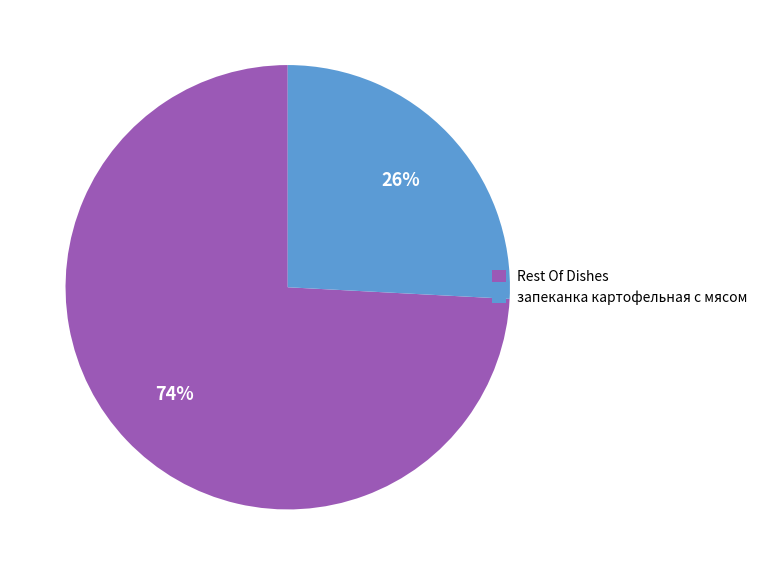

What is the largest slice in the pie chart?

Rest Of Dishes